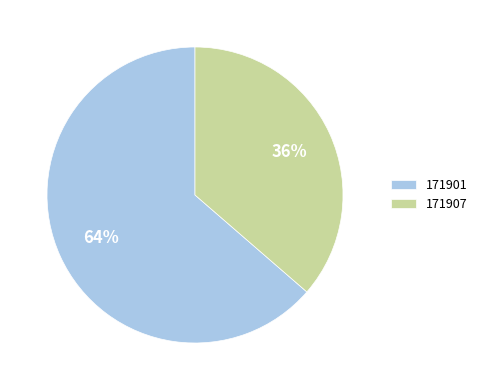

To the nearest percent, what percentage of the pie is 171901?

64%